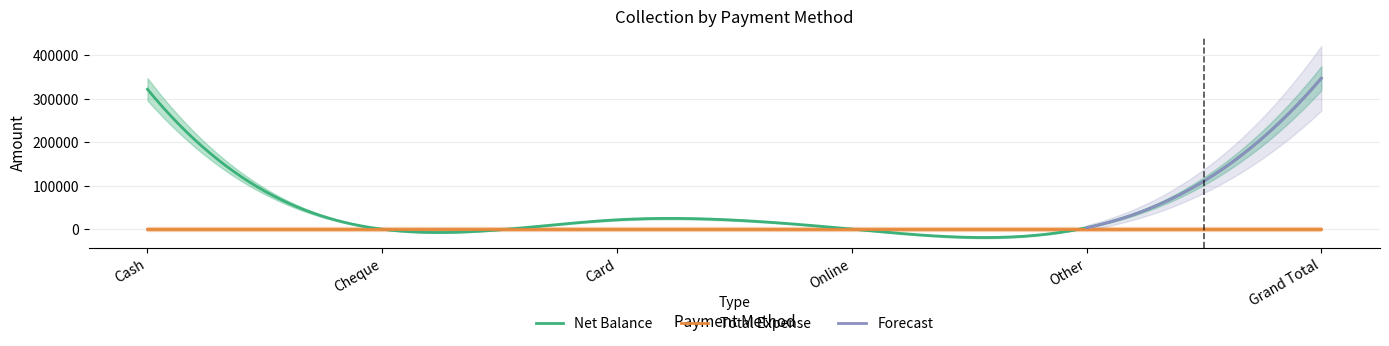

At how many categories does at least one series exceed 341580?

1